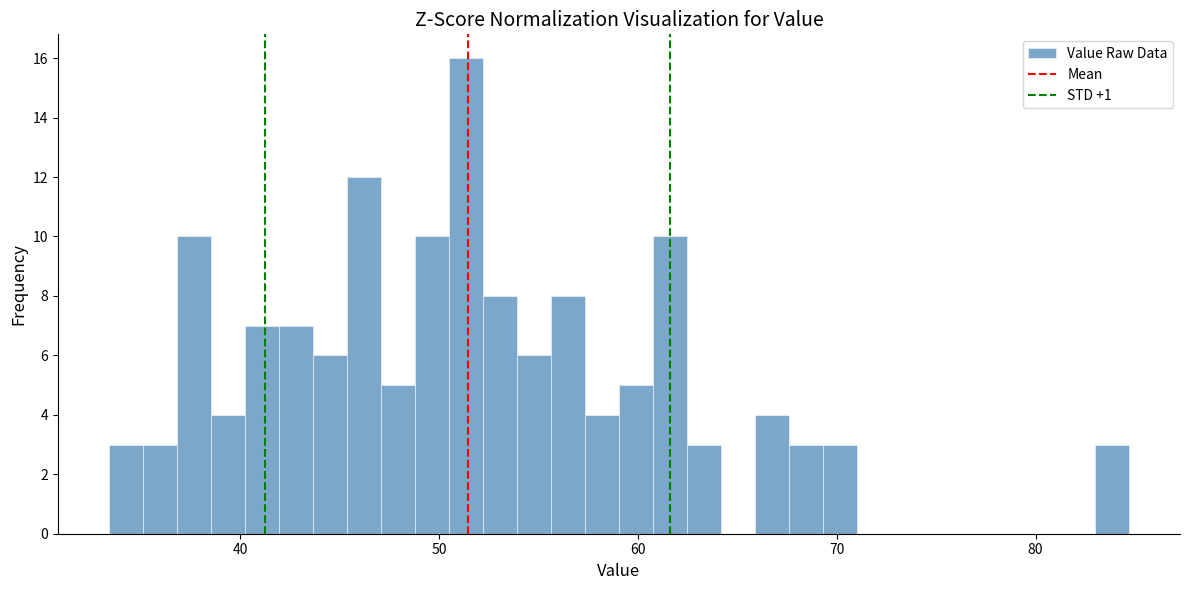

Read against the x-axis, roughly where is the centre of the tallest bar?

51